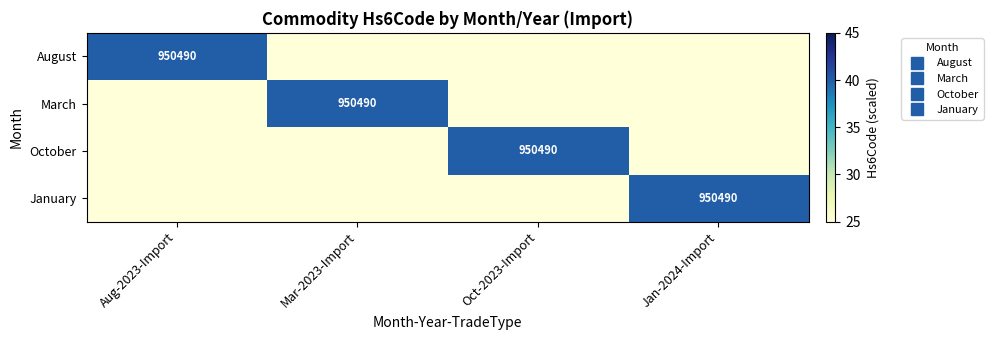

What is the sum of the March values at Mar-2023-Import and Jan-2024-Import?

65